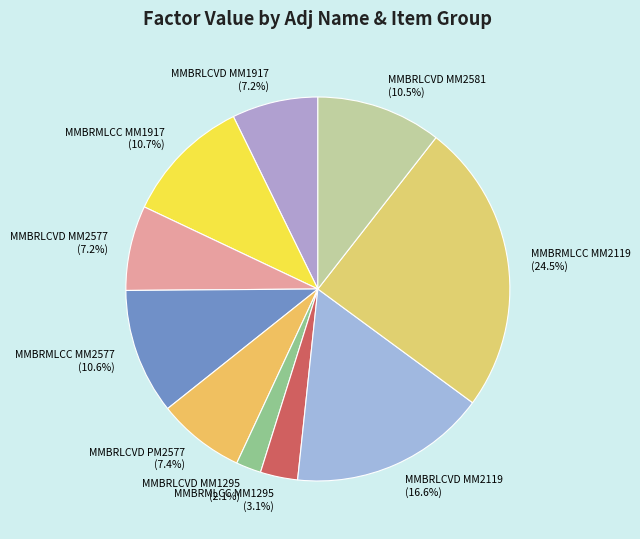

What percentage is the MMBRLCVD MM2119 slice, to the nearest percent?

17%